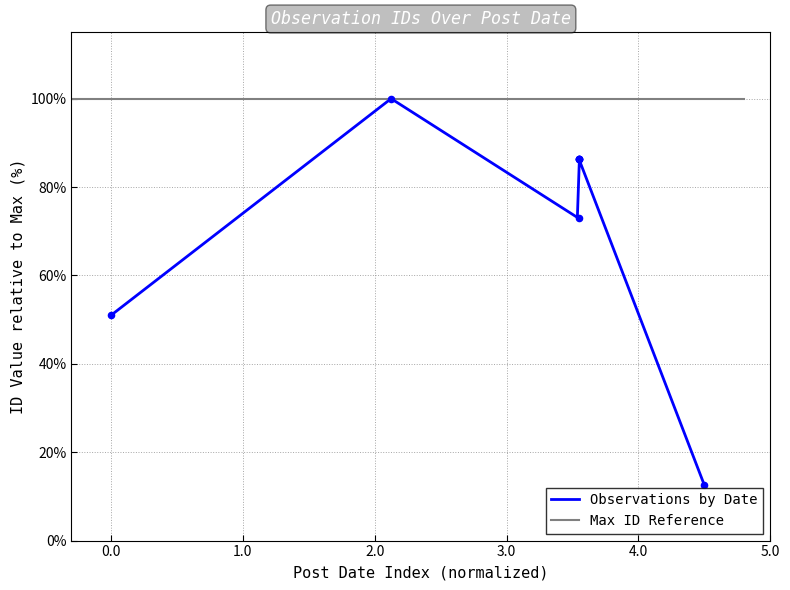

What is the minimum value for Observations by Date?

12.5